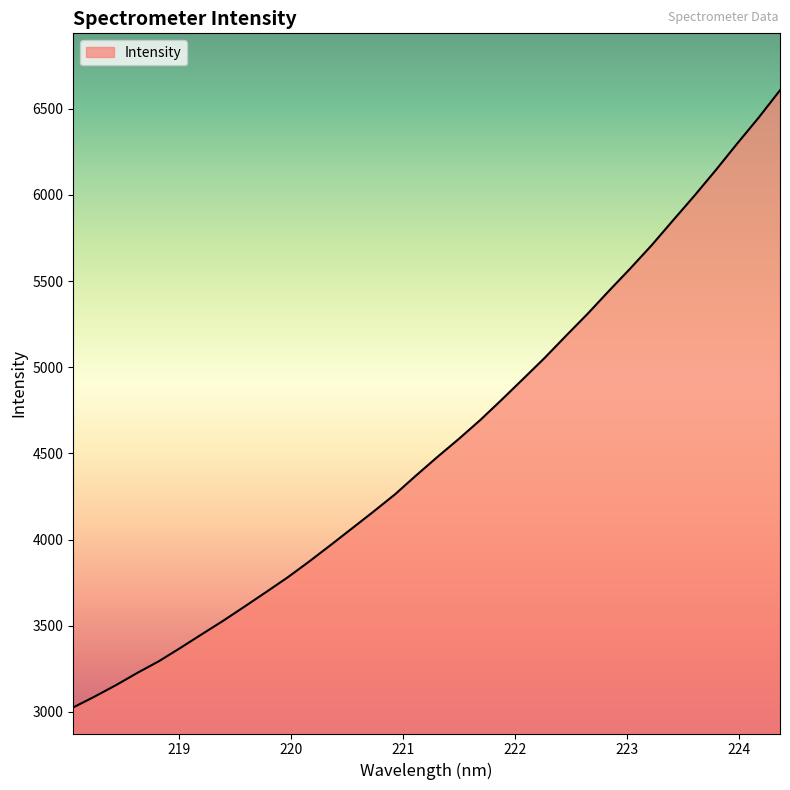

What is the greatest value displayed?

6606.6